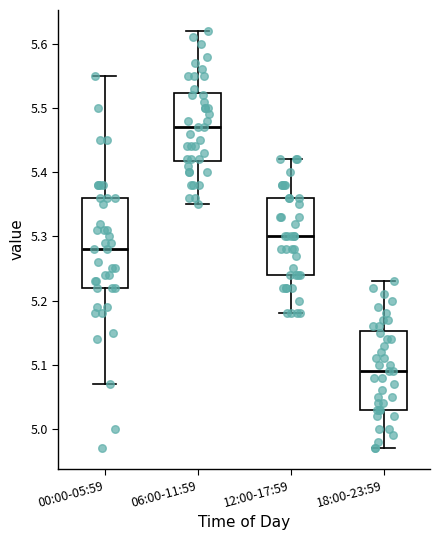

Where does the lower whisker of the box for 18:00-23:59 end on the y-axis? The values are not printed on the chart, so give them approximately, as read against the axis.

4.97